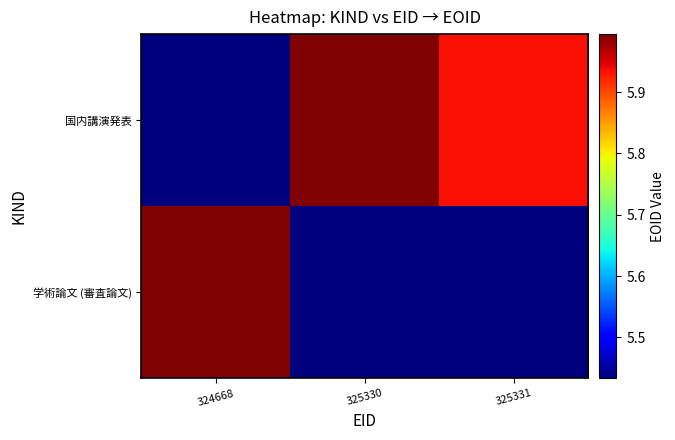

Which series has the largest total across all categories?

国内講演発表